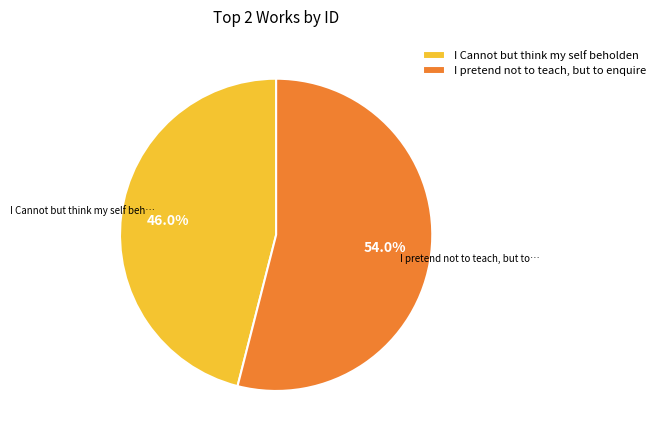

How many segments does this pie chart have?

2